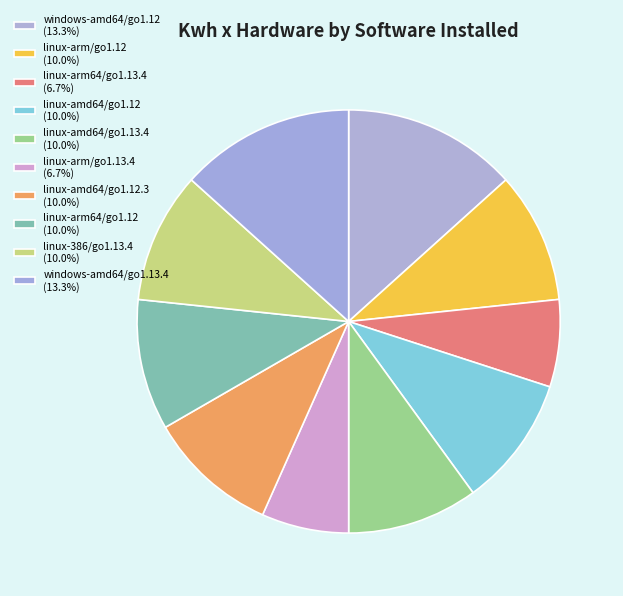

How many segments does this pie chart have?

10